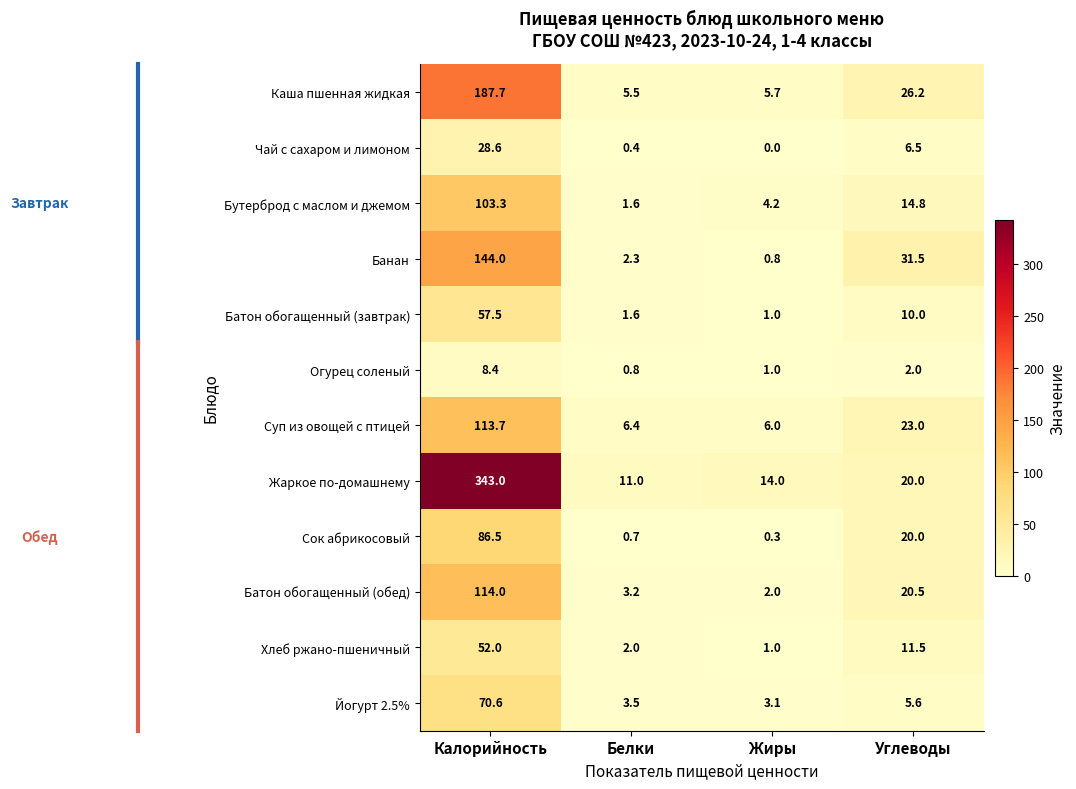

True or false: Йогурт 2.5% has a value of 3.0 at Углеводы.

False